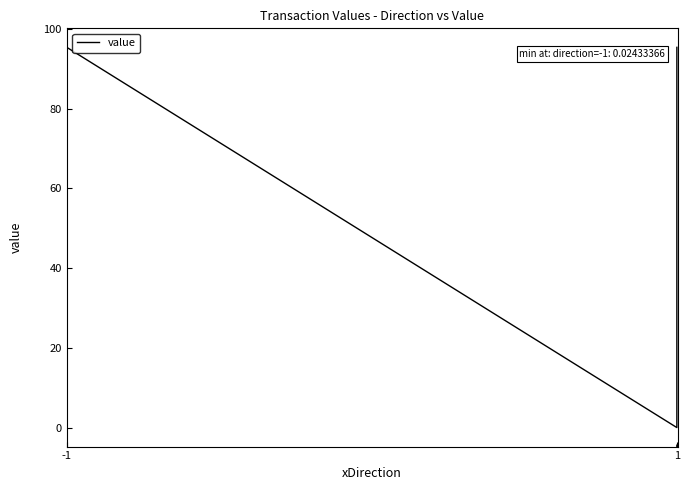

At which label is the value closest to 47?

-1